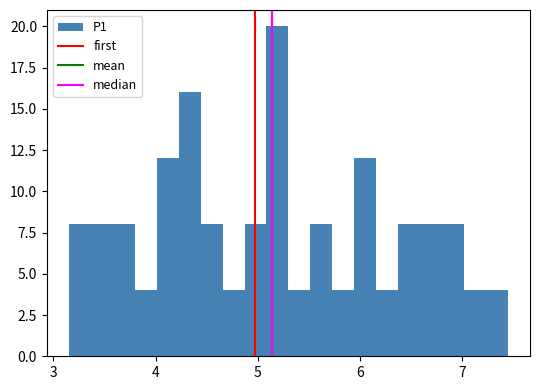

Around what value on the x-axis is the tallest bar? Give the approximate position of its centre, as read against the axis.

5.2